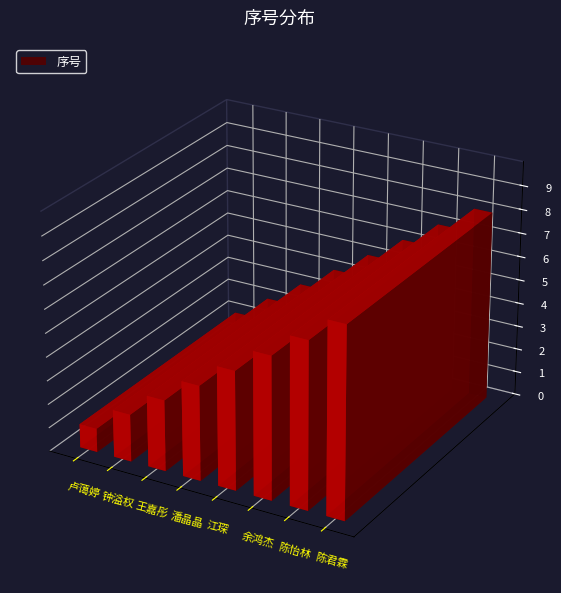

What is the change in value from 钟溢权 to 陈君霖?

+6